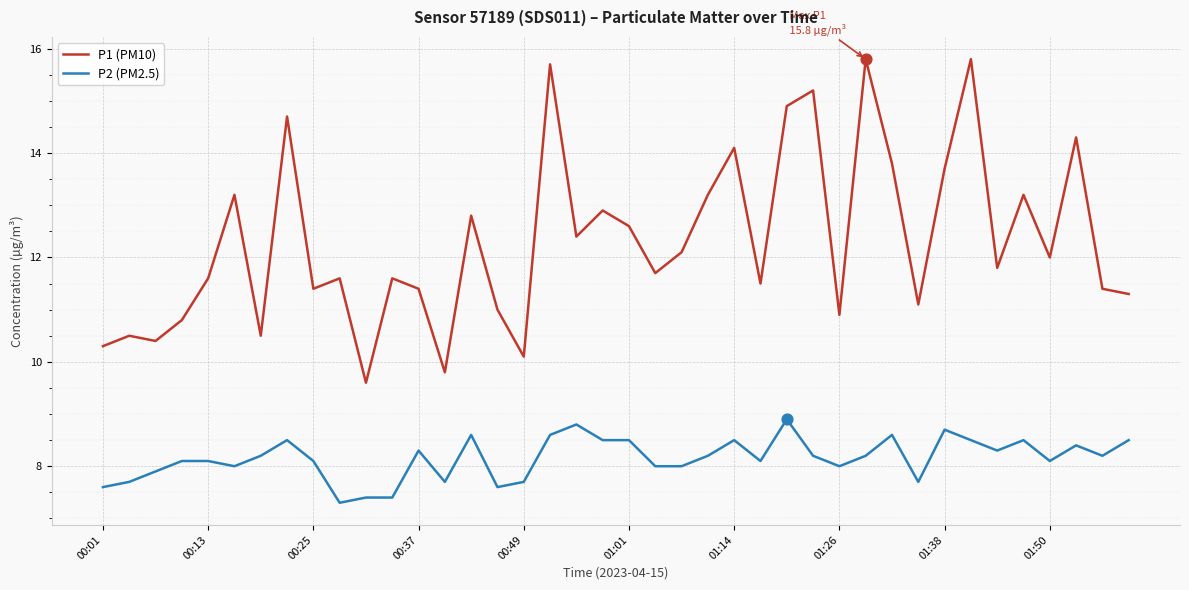

What are all the series names shown in the legend?

P1 (PM10), P2 (PM2.5)